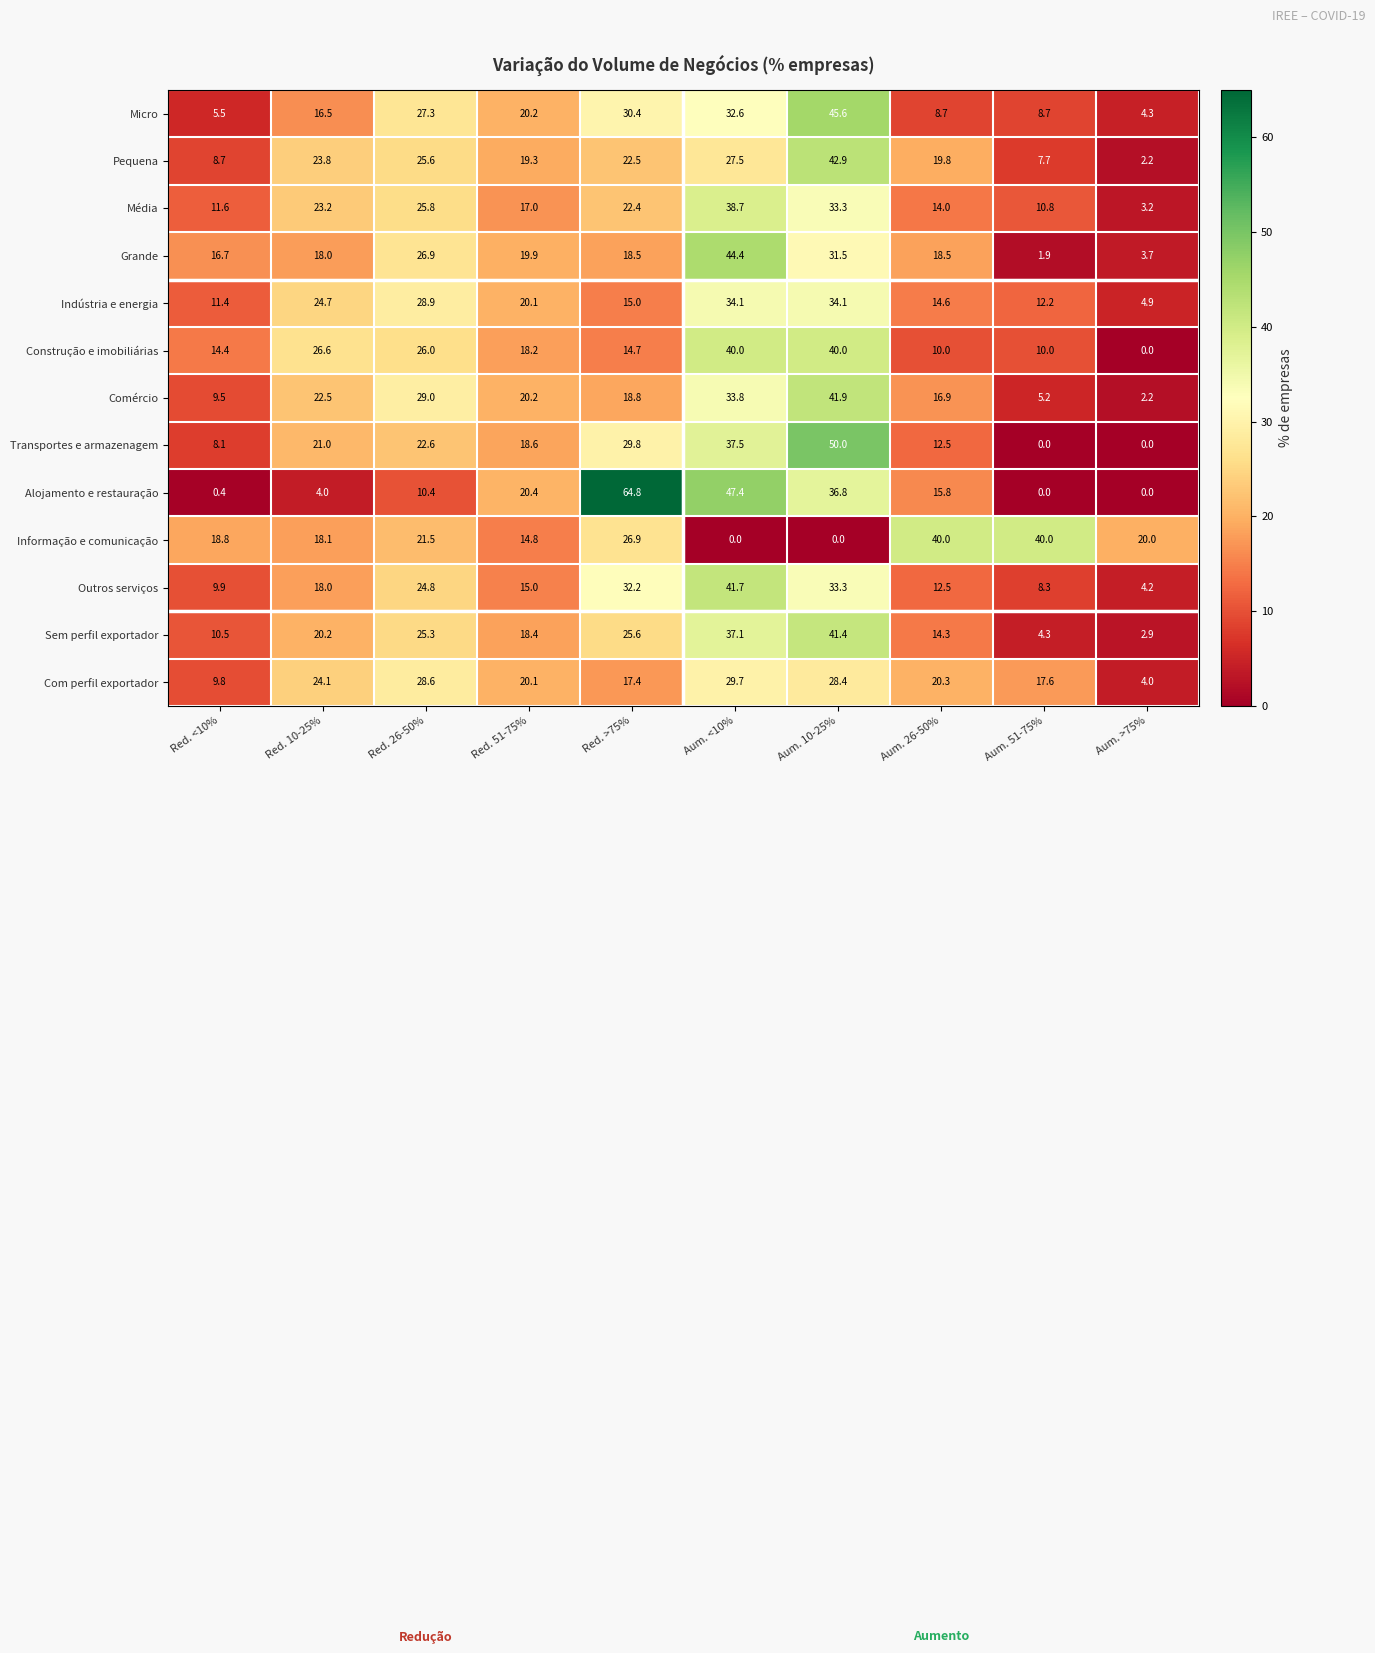

What is the average value of the Grande series?

20.0